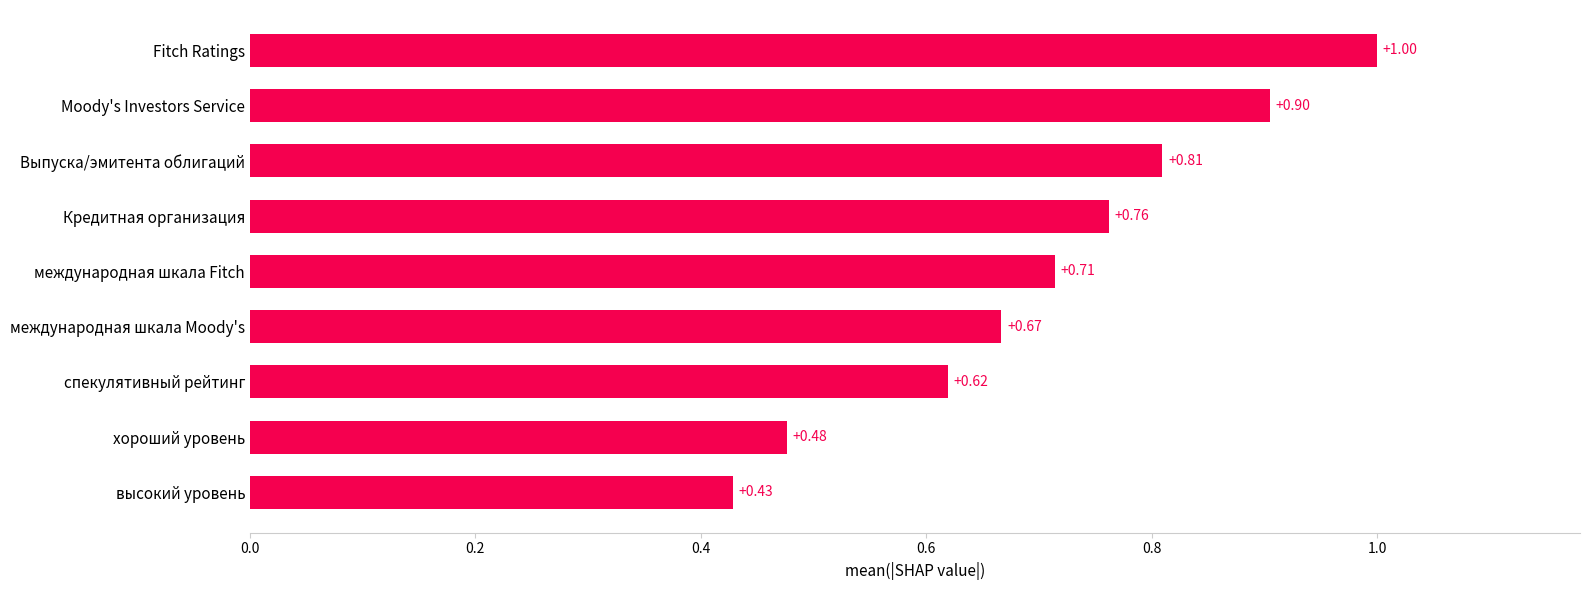

What is the change in value from международная шкала Fitch to Выпуска/эмитента облигаций?

+0.1